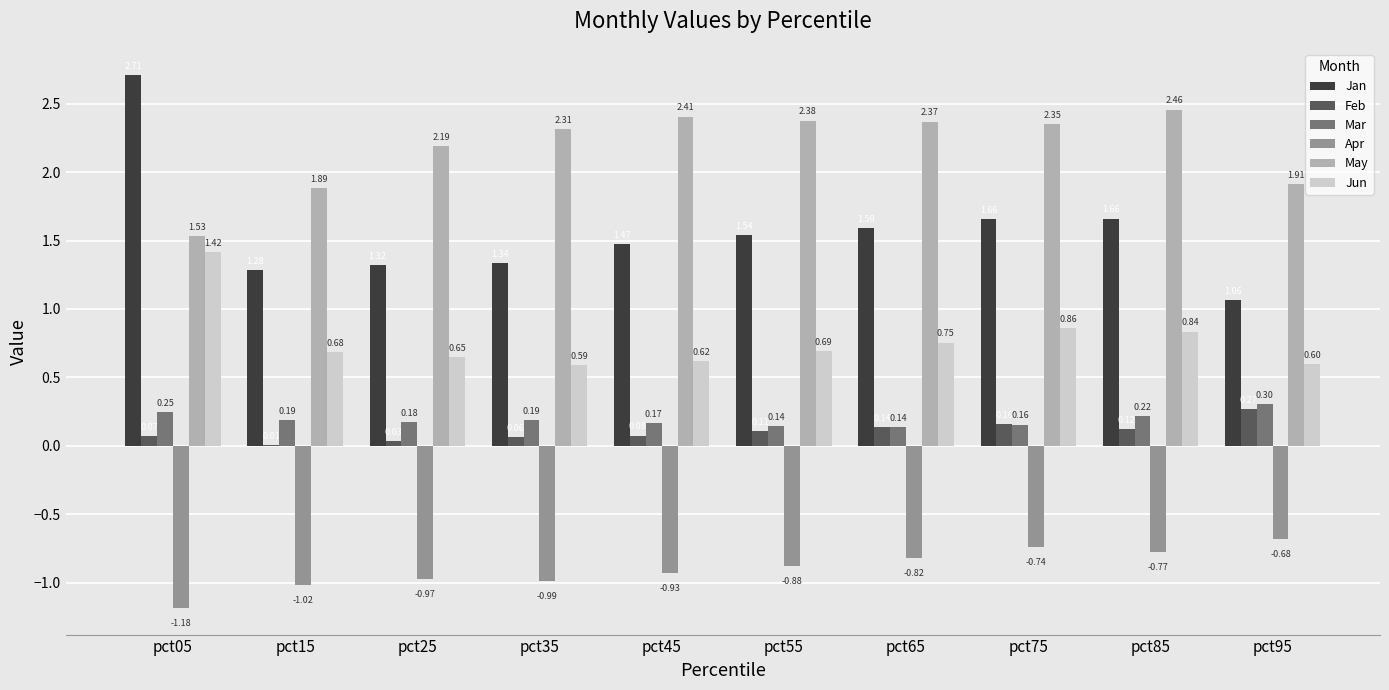

Count the Mar values in the range 0 to 1.

10